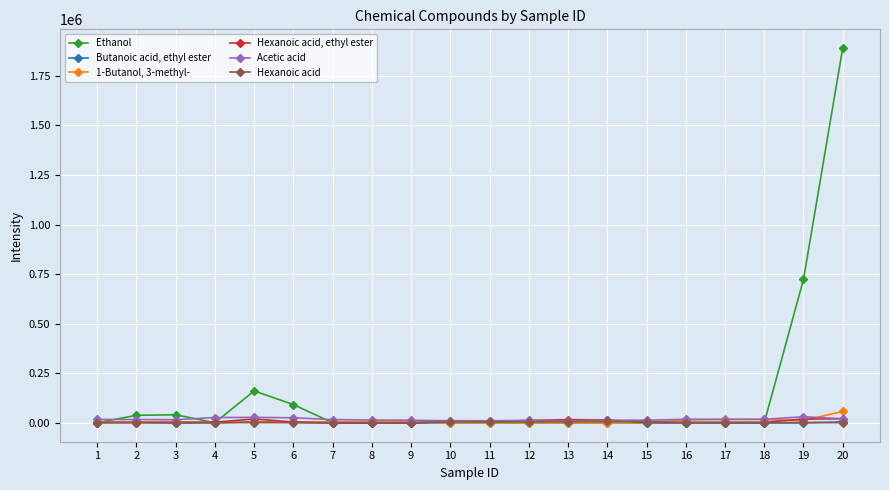

True or false: Hexanoic acid has a value of 3232.4 at 19.

True